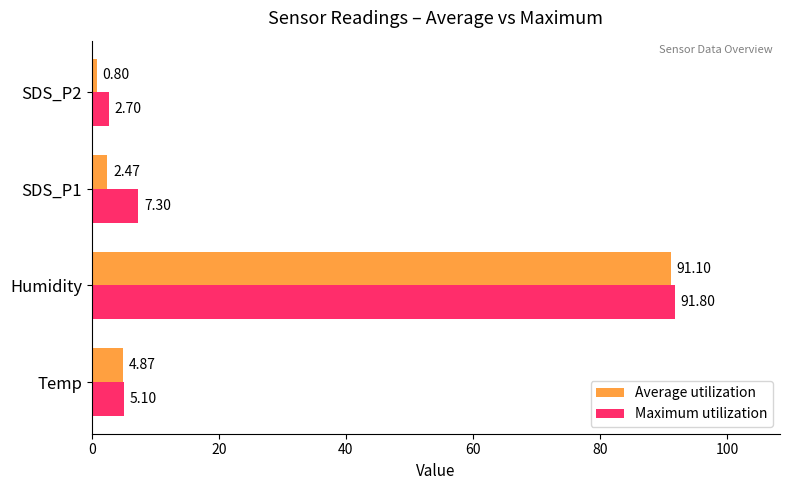

At which label does Average utilization reach its peak?

Humidity